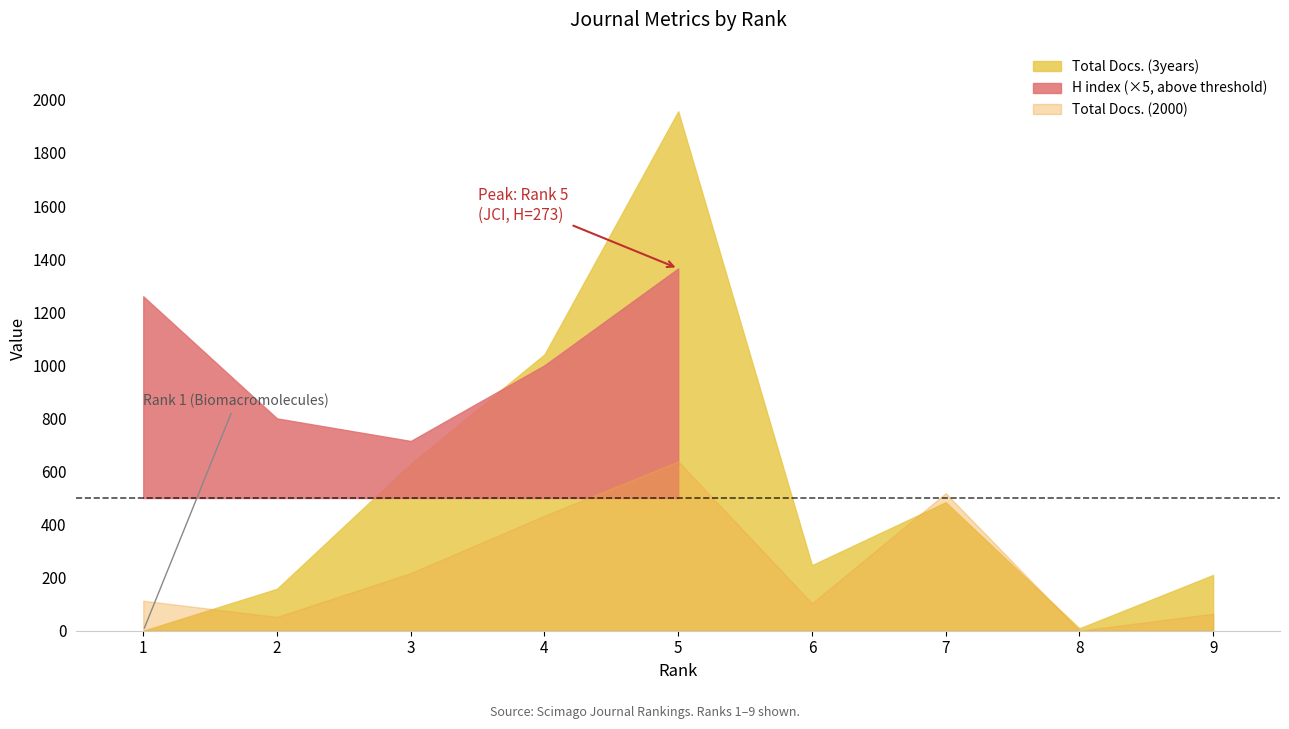

What is the sum of the H index values at 2 and 1?

412